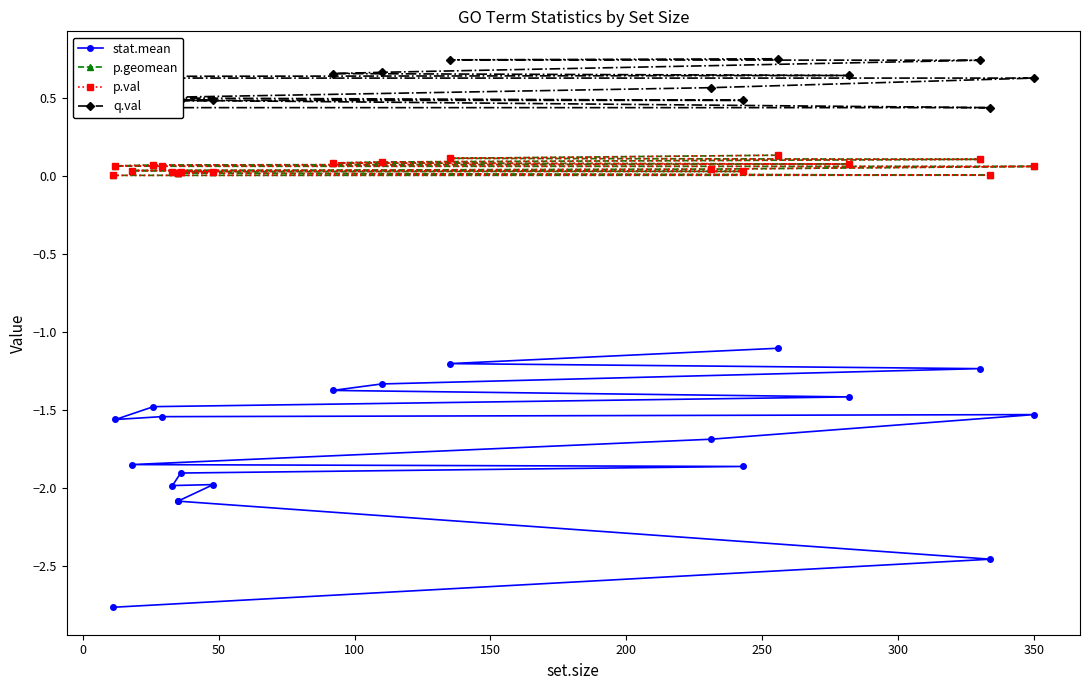

True or false: q.val has a value of 0.6 at 12.

True